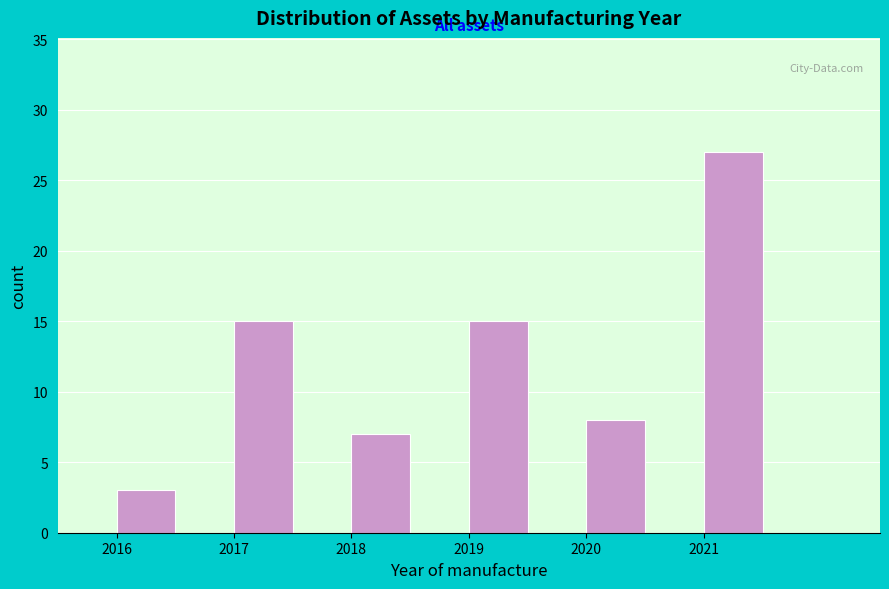

Reading left to right, list every bar in this chart as the range it spans on the x-axis followed by its height. The values are not printed on the chart, so give them approximately, as read against the axis.

2015.5 to 2016.0: 0
2016.0 to 2016.5: 3
2016.5 to 2017.0: 0
2017.0 to 2017.5: 15
2017.5 to 2018.0: 0
2018.0 to 2018.5: 7
2018.5 to 2019.0: 0
2019.0 to 2019.5: 15
2019.5 to 2020.0: 0
2020.0 to 2020.5: 8
2020.5 to 2021.0: 0
2021.0 to 2021.5: 27
2021.5 to 2022.0: 0